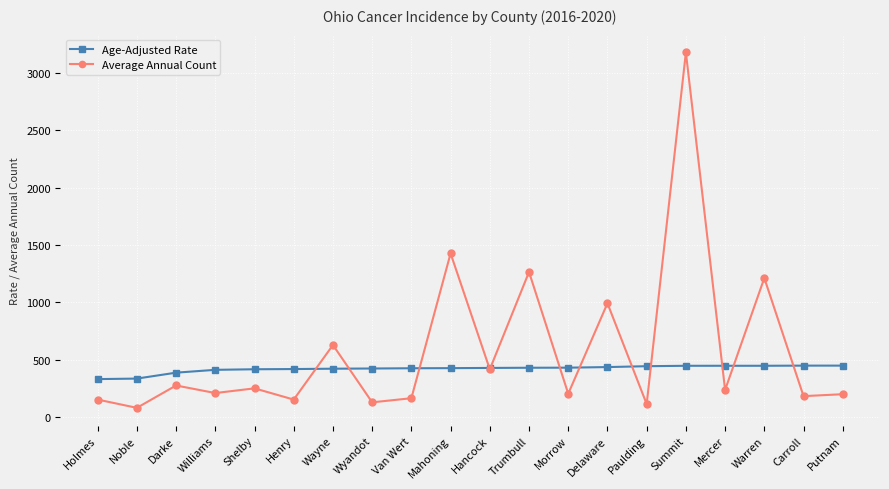

At which label is Average Annual Count closest to 1631?

Mahoning